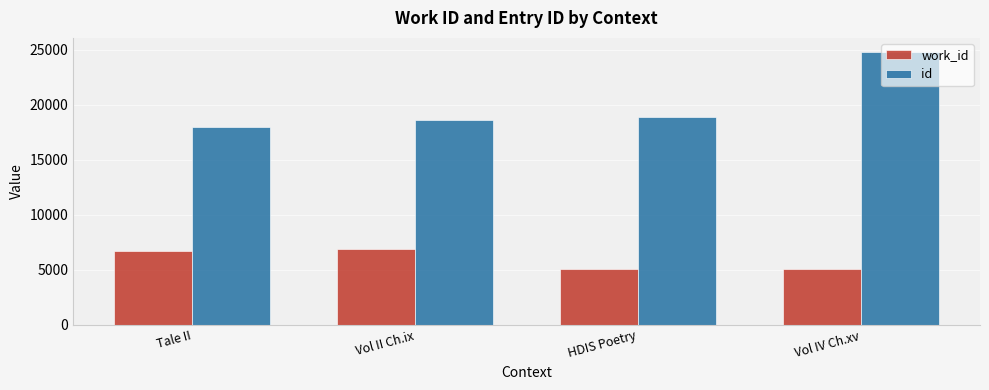

What is the approximate value of work_id at Tale II?

6761